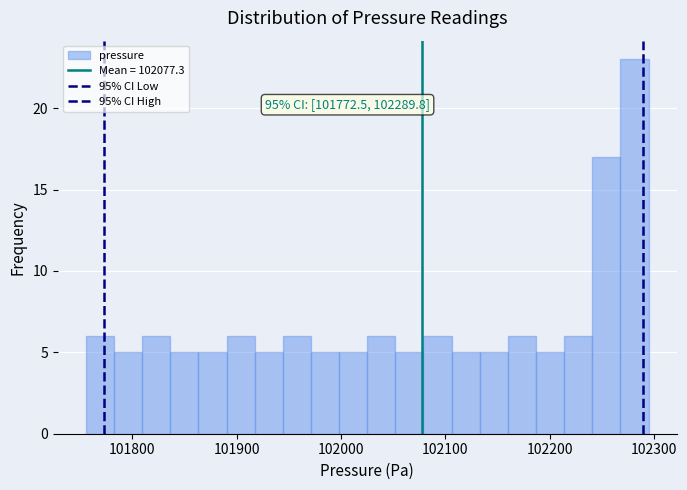

Around what value on the x-axis is the tallest bar? Give the approximate position of its centre, as read against the axis.

102280